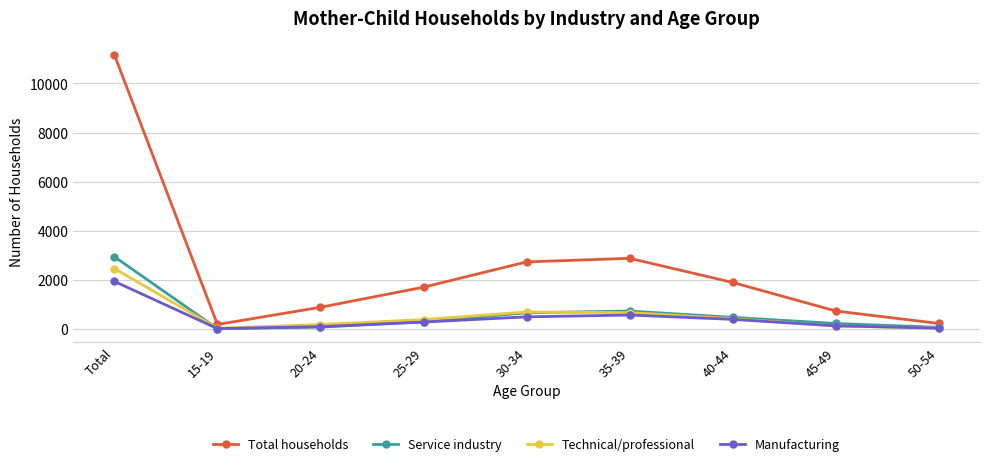

How many series are shown in this chart?

4